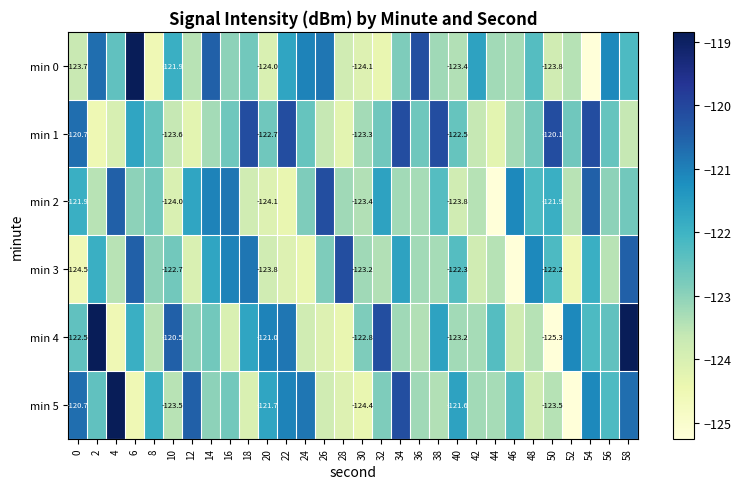

Which has a higher value, 22 or 14?

14